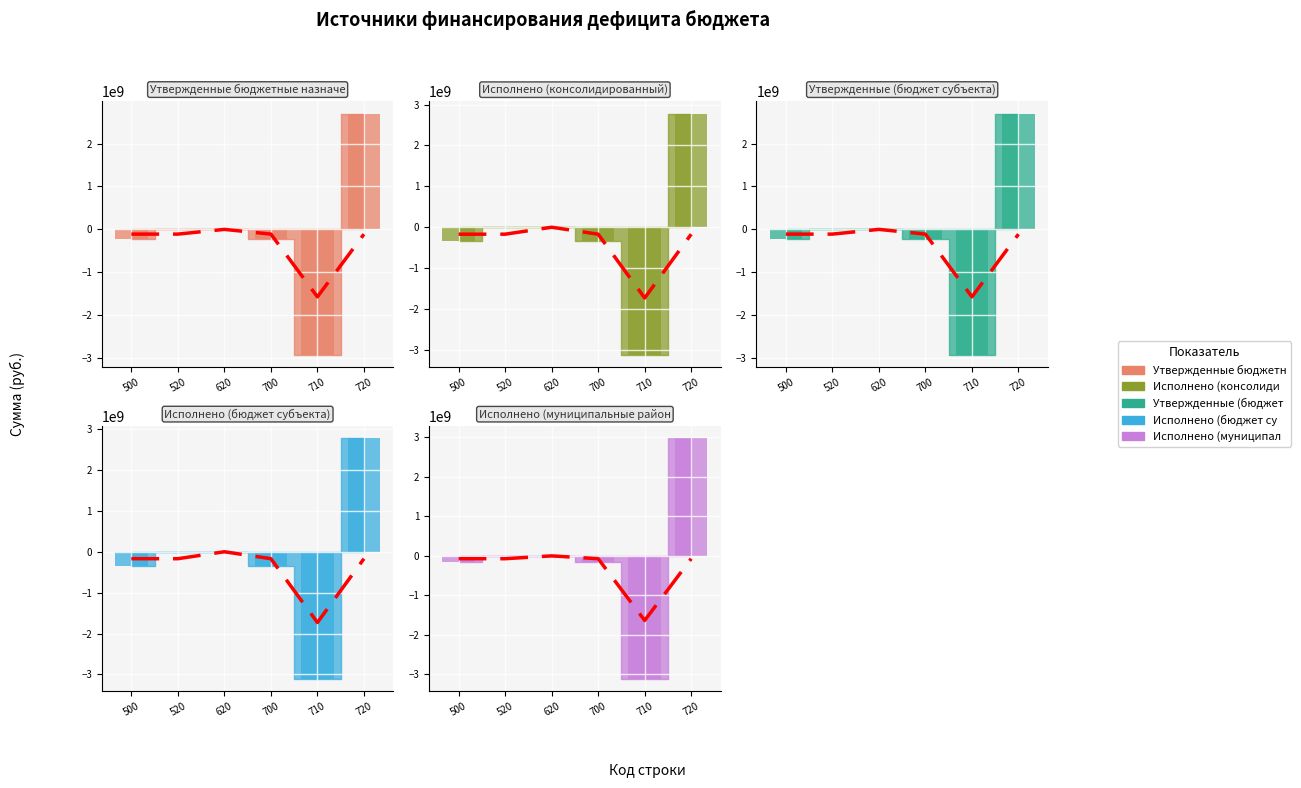

Is it true that Утвержденные (бюджет субъекта) equals 0.0 at 620?

True